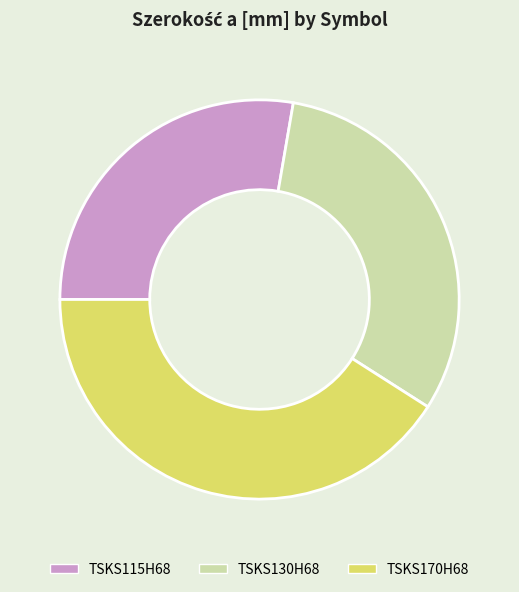

The TSKS170H68 slice represents 32% of the pie. True or false?

False